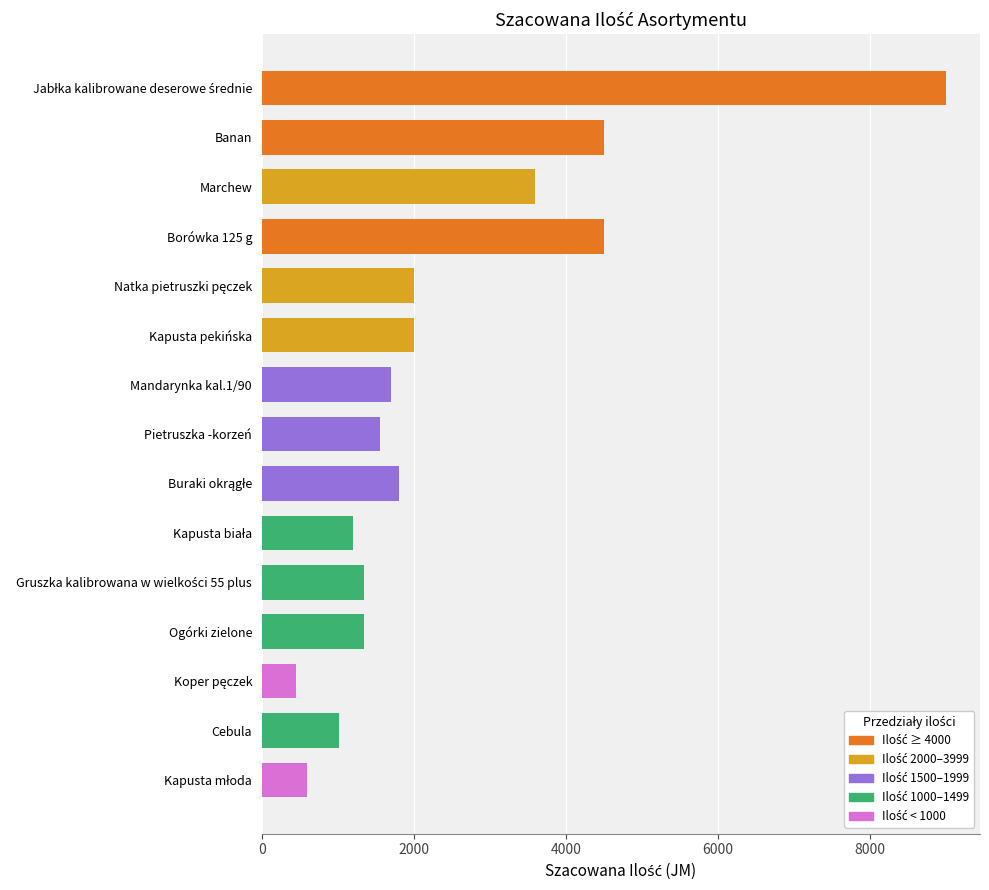

What is the greatest value displayed?

9000